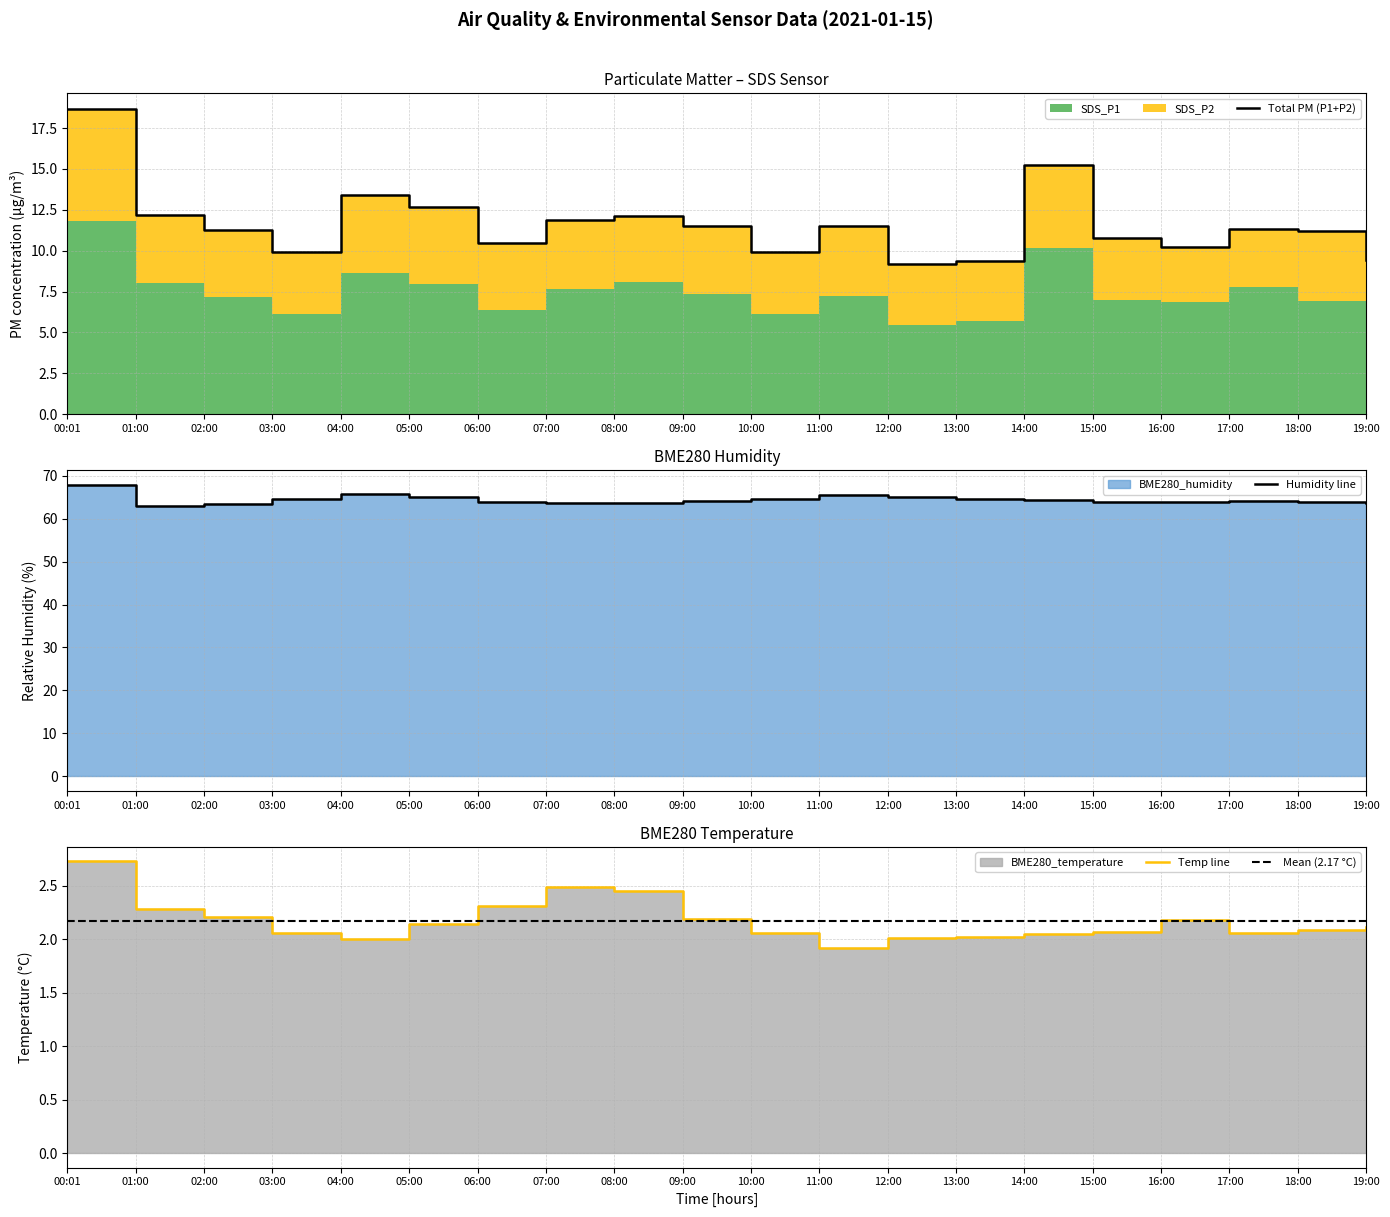

What is the difference between the maximum and minimum values in the BME280_temperature series?

0.8